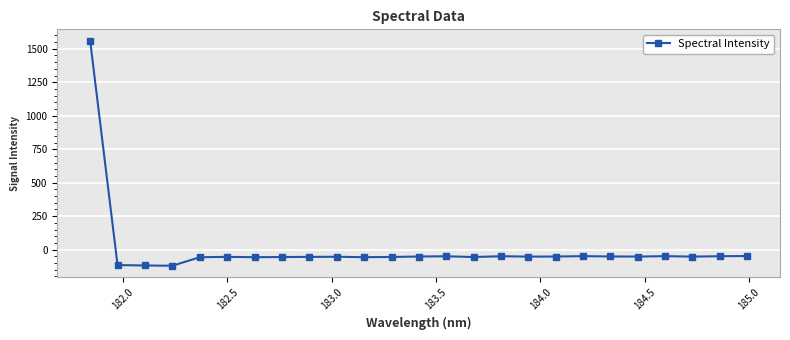

What is the difference between the second highest and second lowest values?

70.7